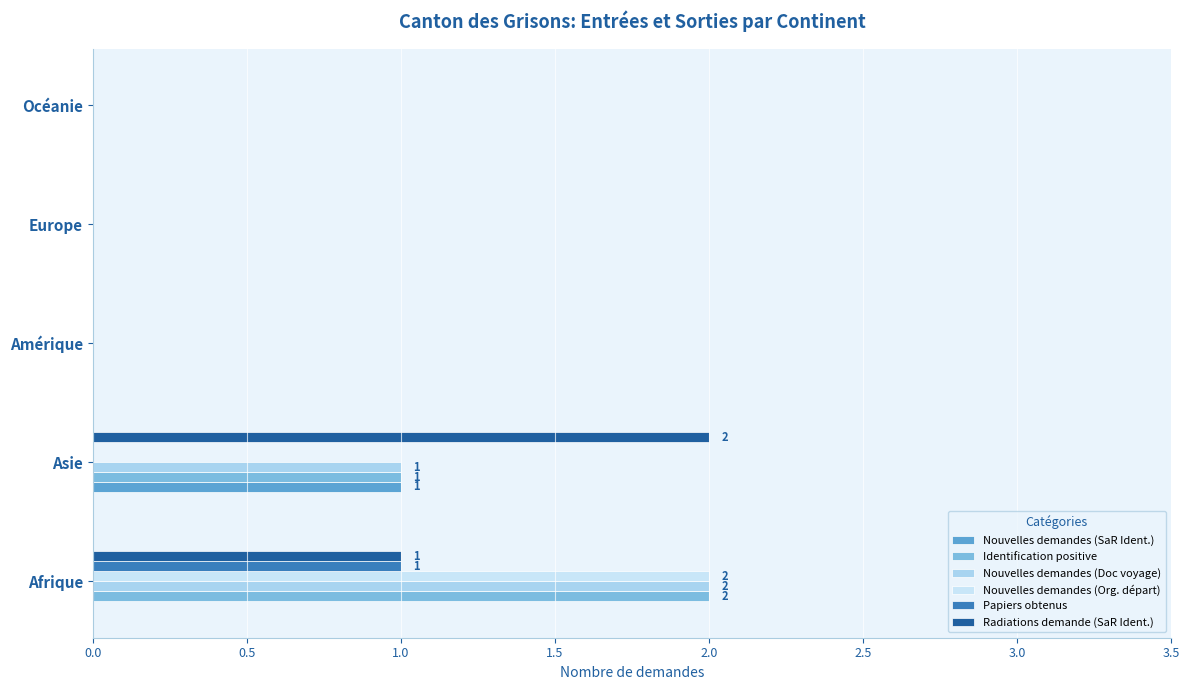

How many categories are shown in the chart?

5